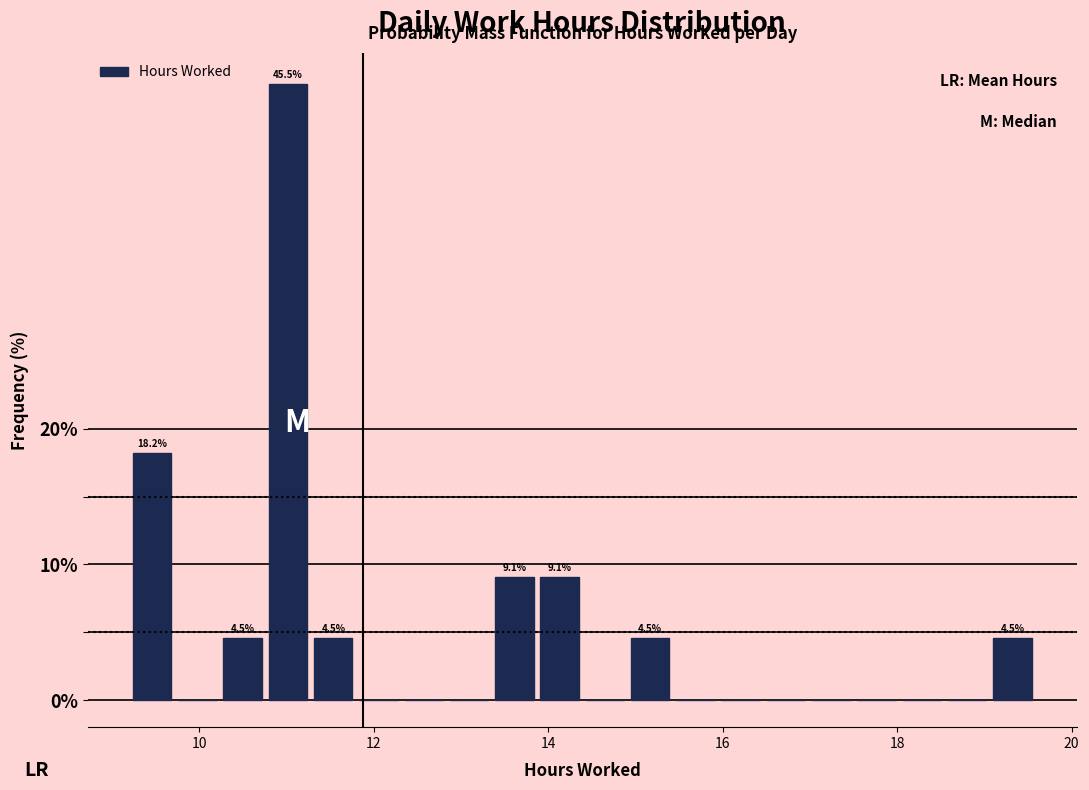

Around what value on the x-axis is the tallest bar? Give the approximate position of its centre, as read against the axis.

11.0